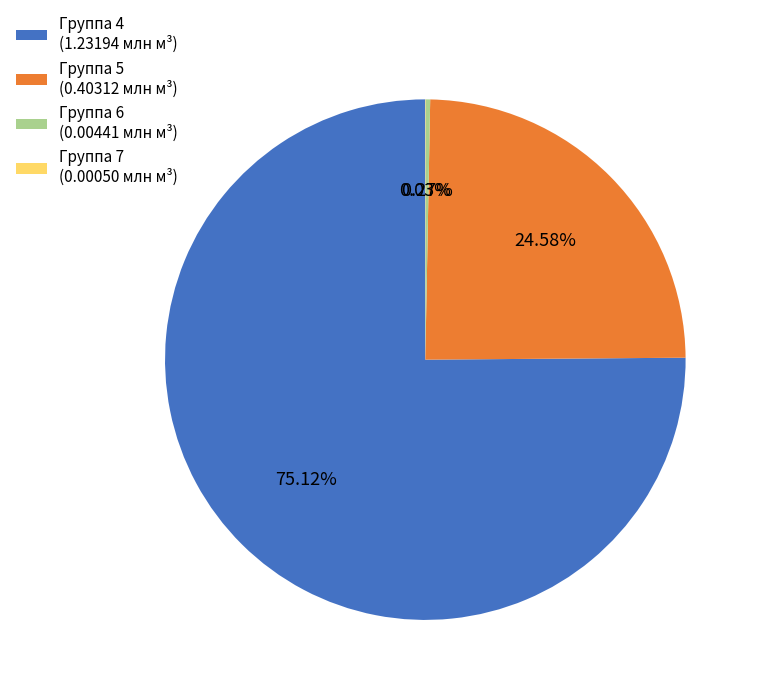

Is Группа 4 (1.23194 млн м³) the majority of the pie?

Yes